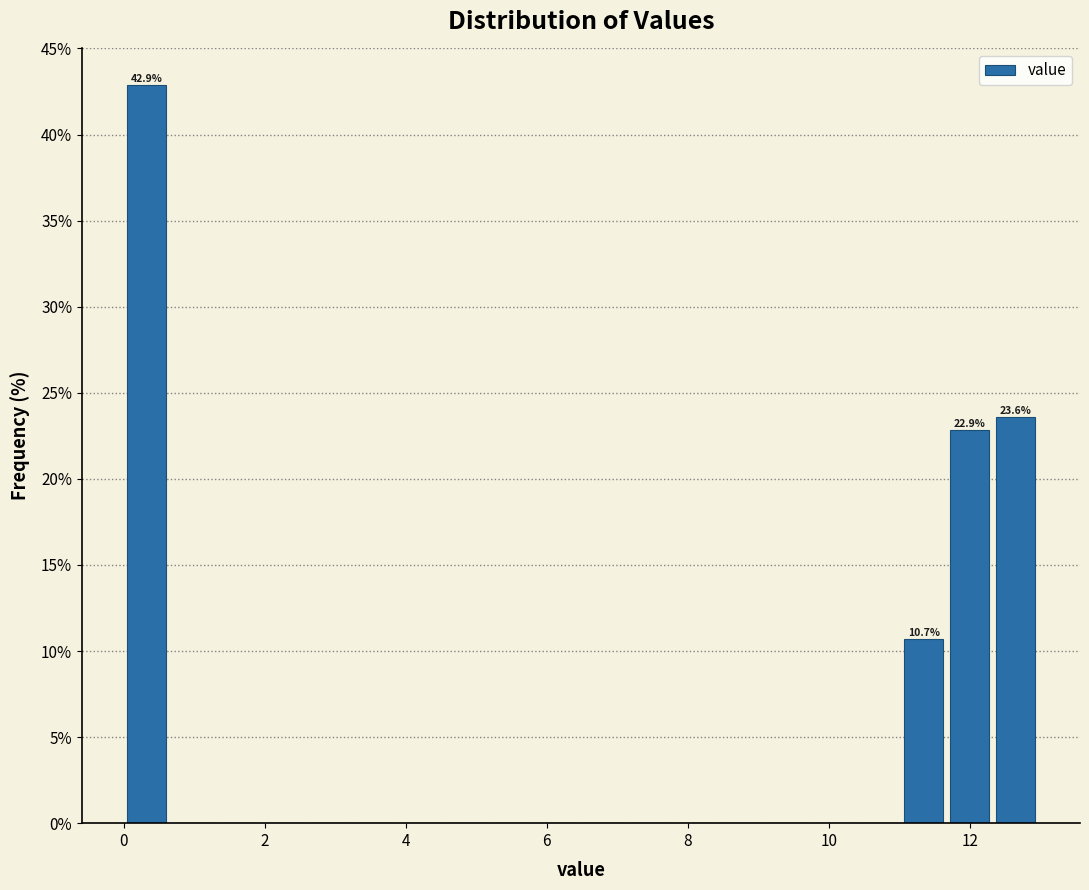

Around what value on the x-axis is the tallest bar? Give the approximate position of its centre, as read against the axis.

0.4